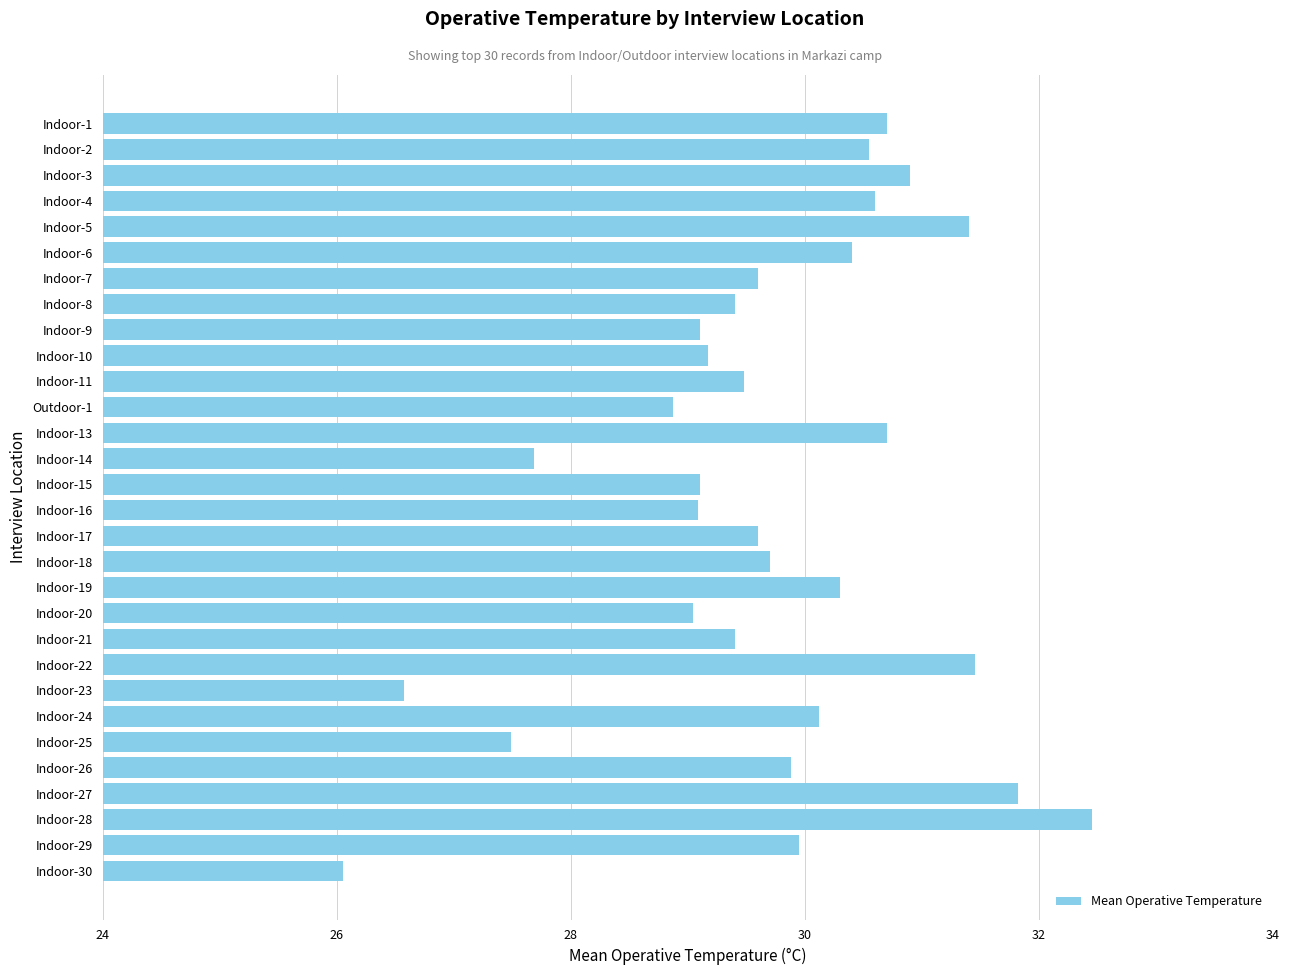

Is it true that the value at Indoor-23 is 26.6?

True